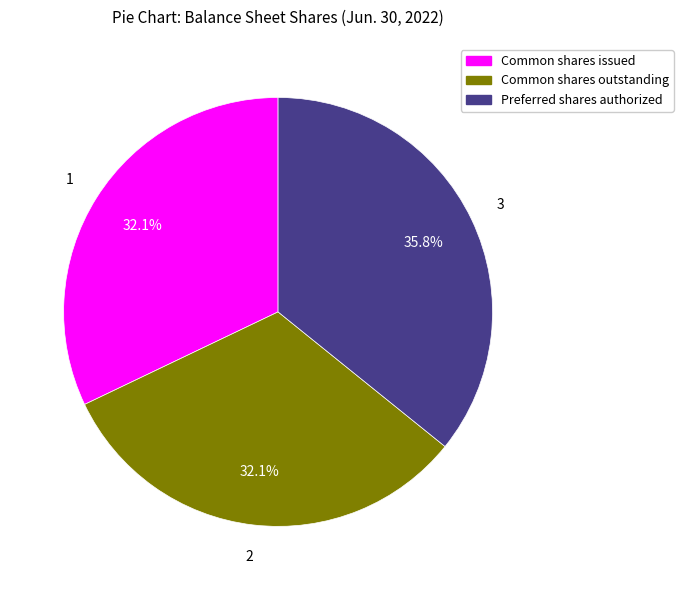

Does any single category account for the majority?

No